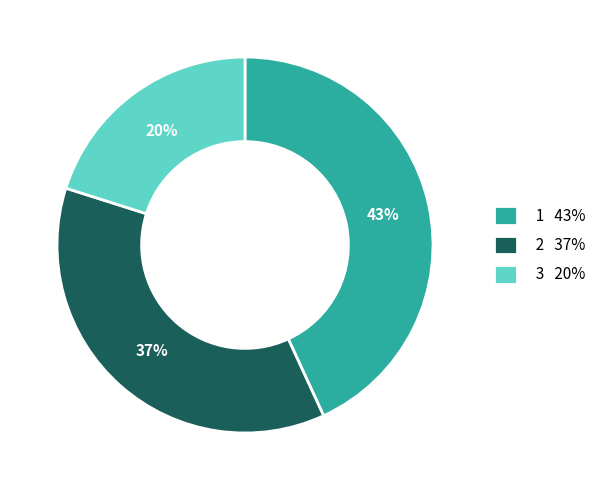

True or false: 3 accounts for 20% of the total.

True